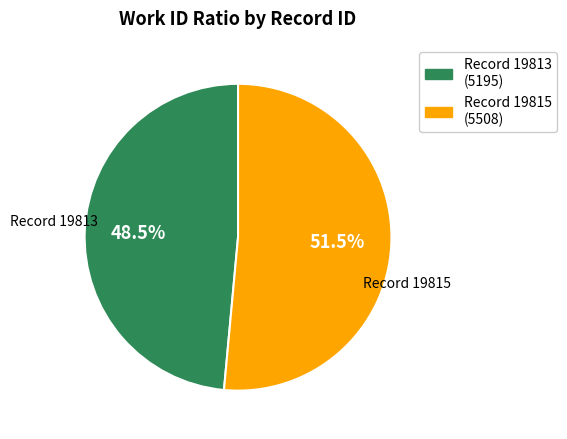

Does any single category account for the majority?

Yes